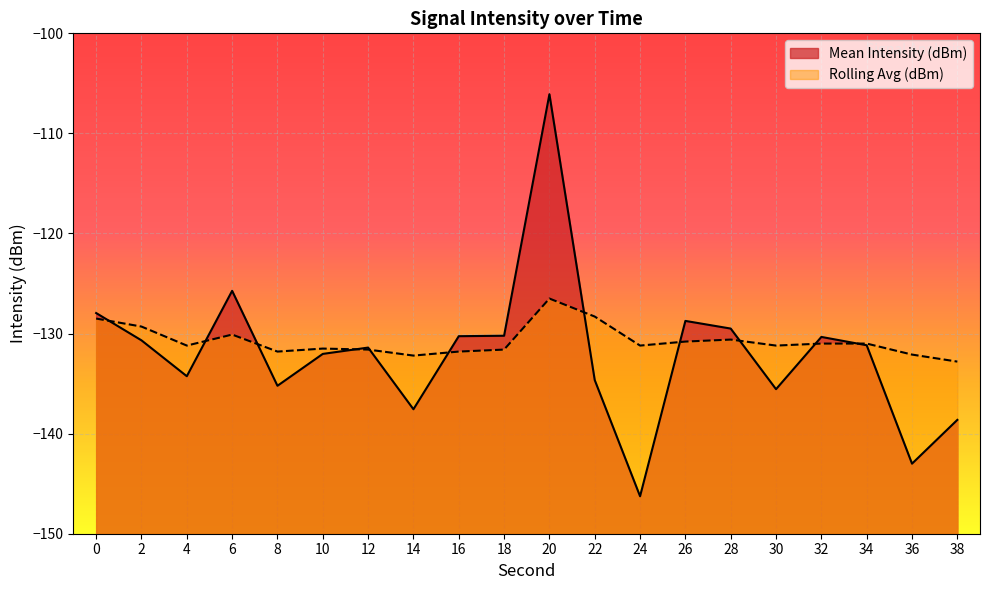

Is it true that Rolling Avg (dBm) equals -45.4 at 4?

False